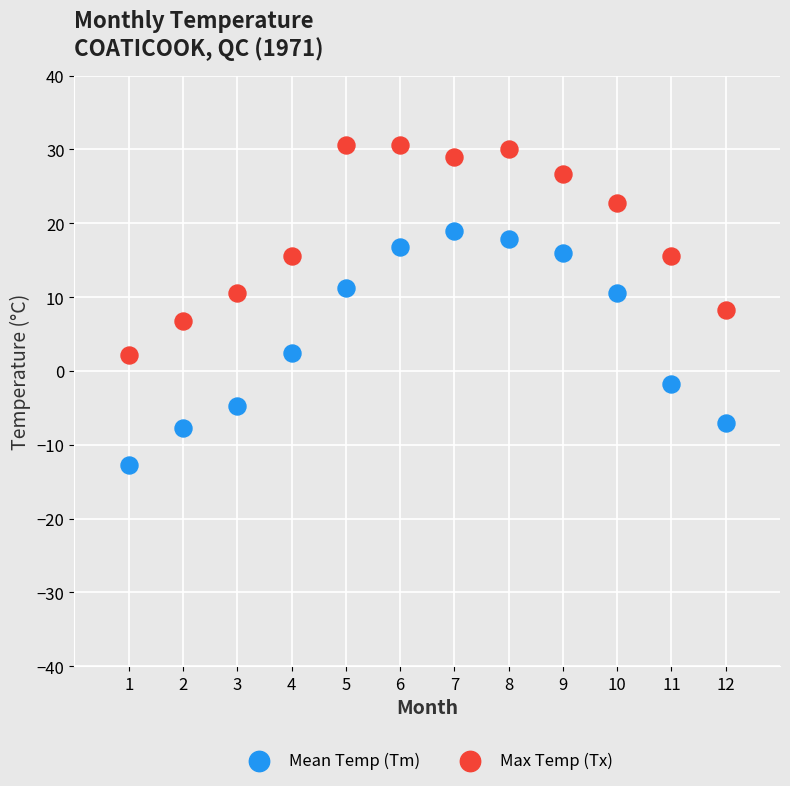

Across all data points, what is the range of X values (max minus min)?

11.0